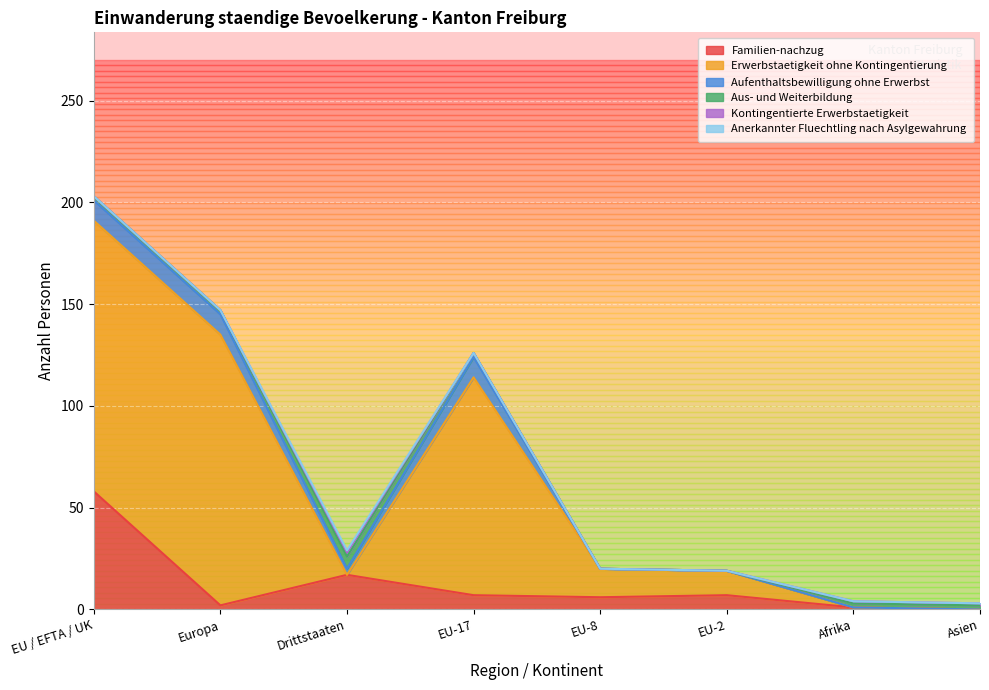

Between EU / EFTA / UK and Afrika, which series saw the biggest shift?

Erwerbstaetigkeit ohne Kontingentierung